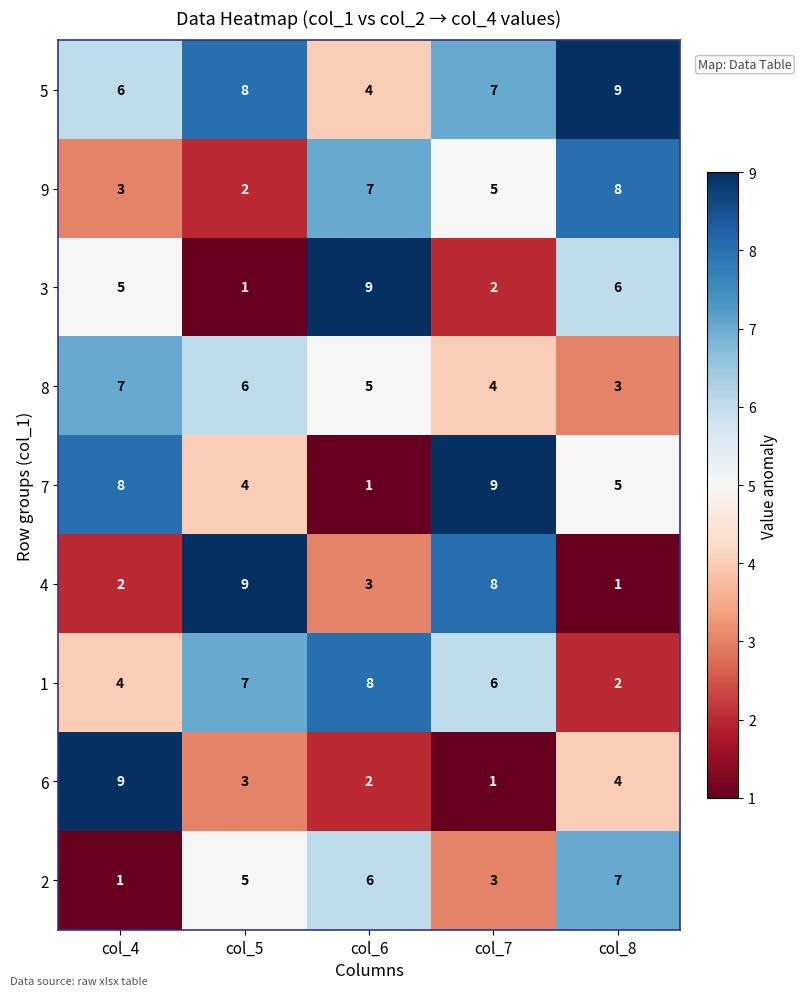

Count the number of data series in this chart.

9